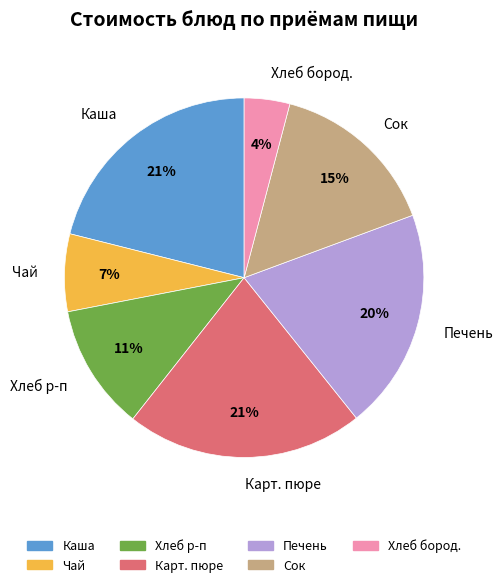

Approximately how many times larger is the value at Печень compared to Хлеб р-п?

1.8